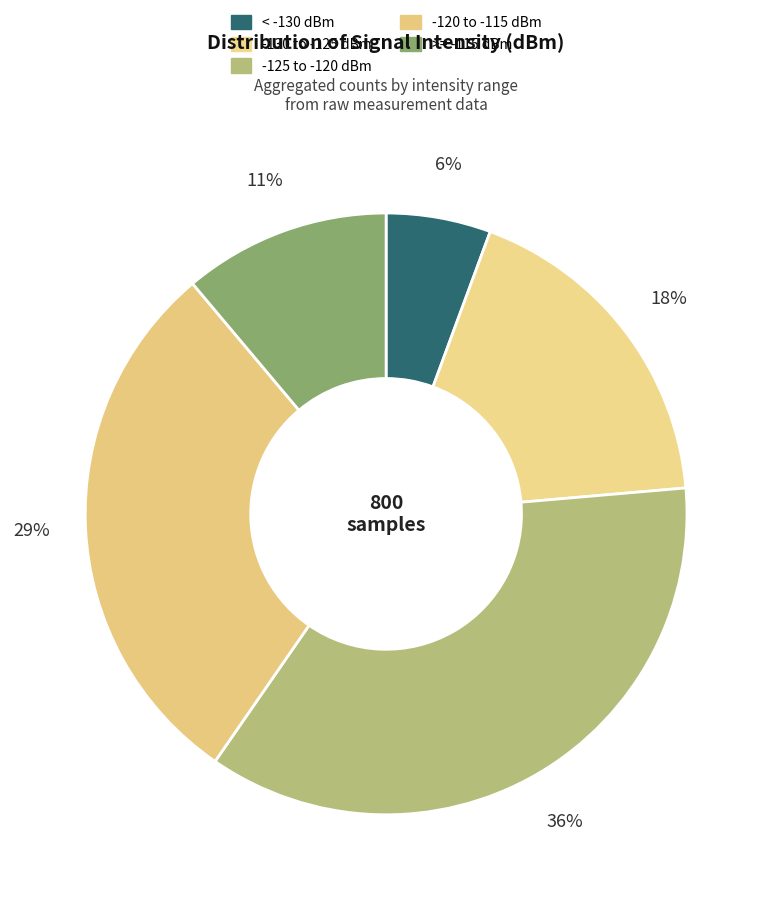

How many slices are in this pie chart?

5